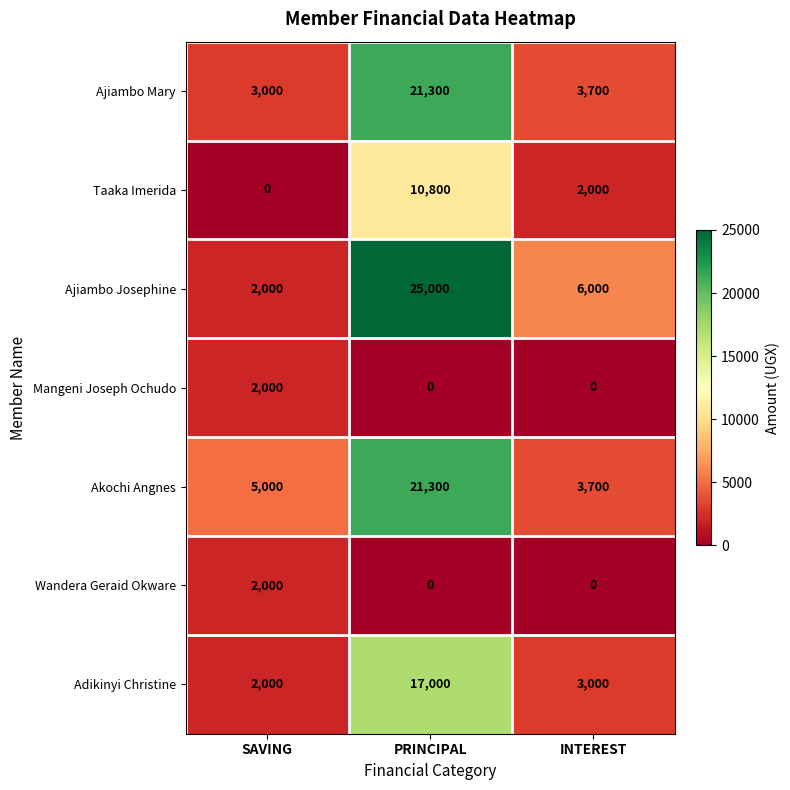

What is the sum of all Mangeni Joseph Ochudo values?

2000